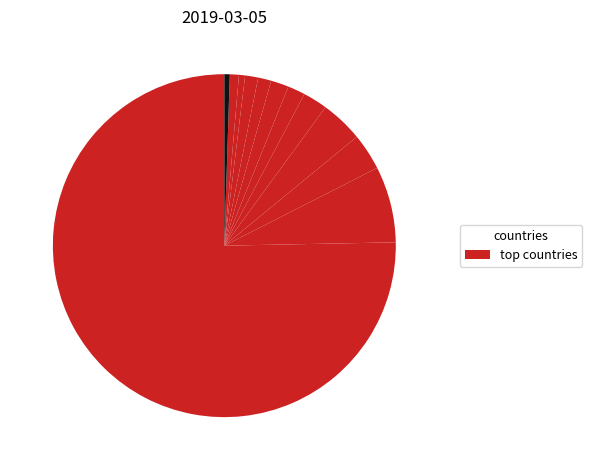

Rank the categories by value from highest to lowest.

US, DE, IE, CN, FR, RU, GB, IN, NL, CA, AU, JP